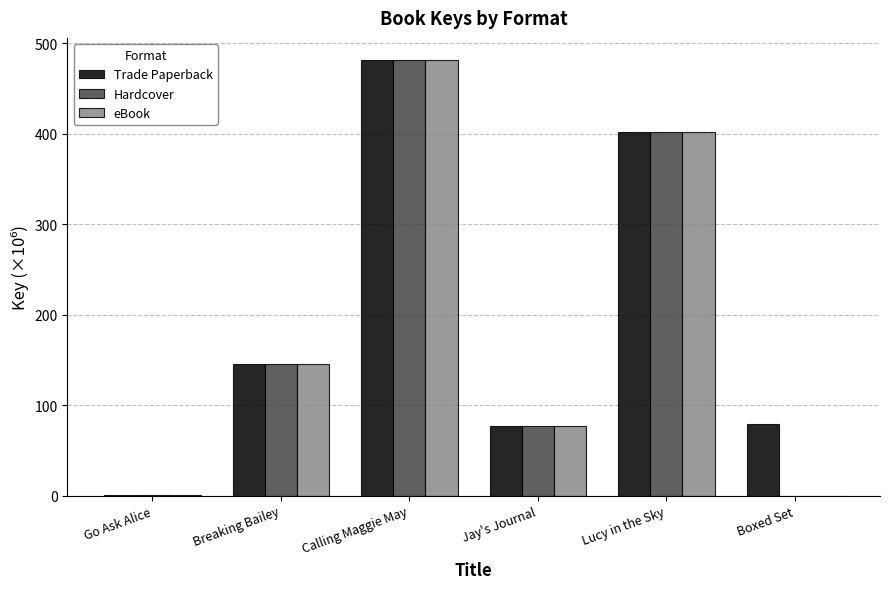

Which label corresponds to the largest value in the chart?

Calling Maggie May